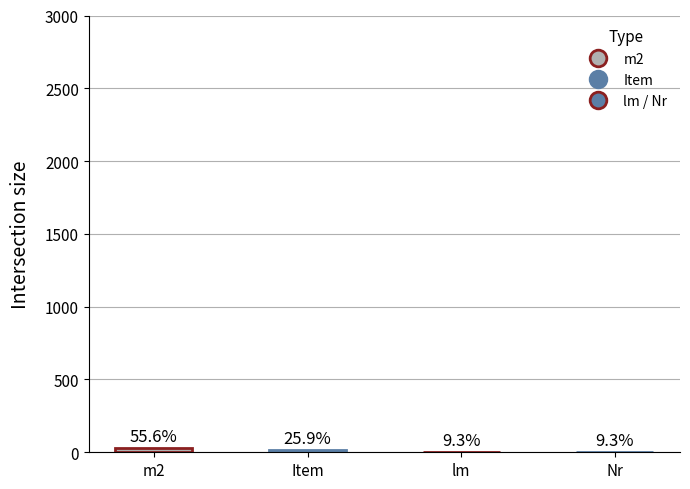

Are the bars horizontal?

No